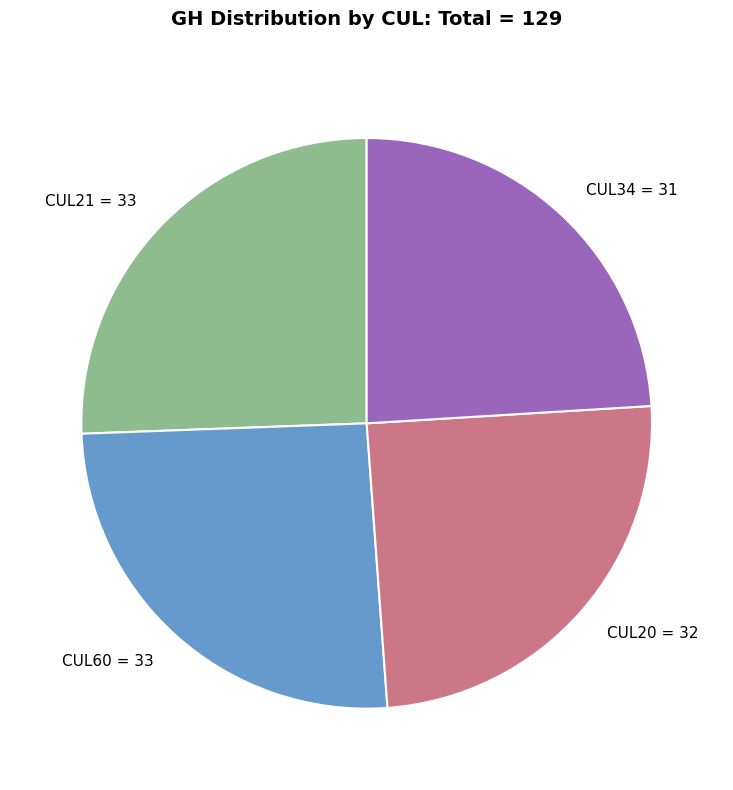

What is the ratio of the value at CUL21 to the value at CUL60?

1.0